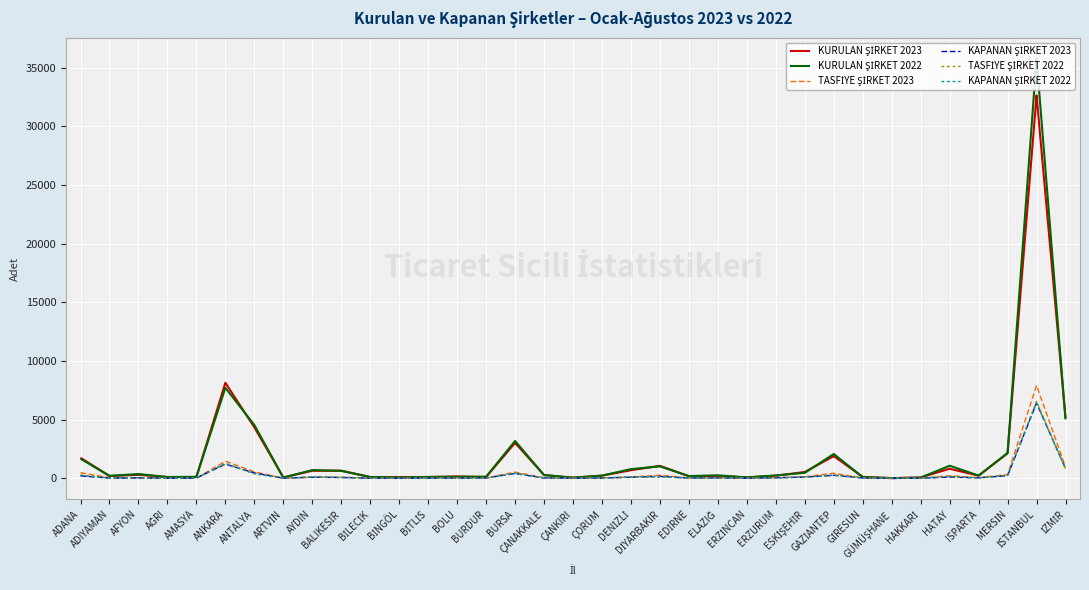

What is the maximum value shown in the chart?

35779